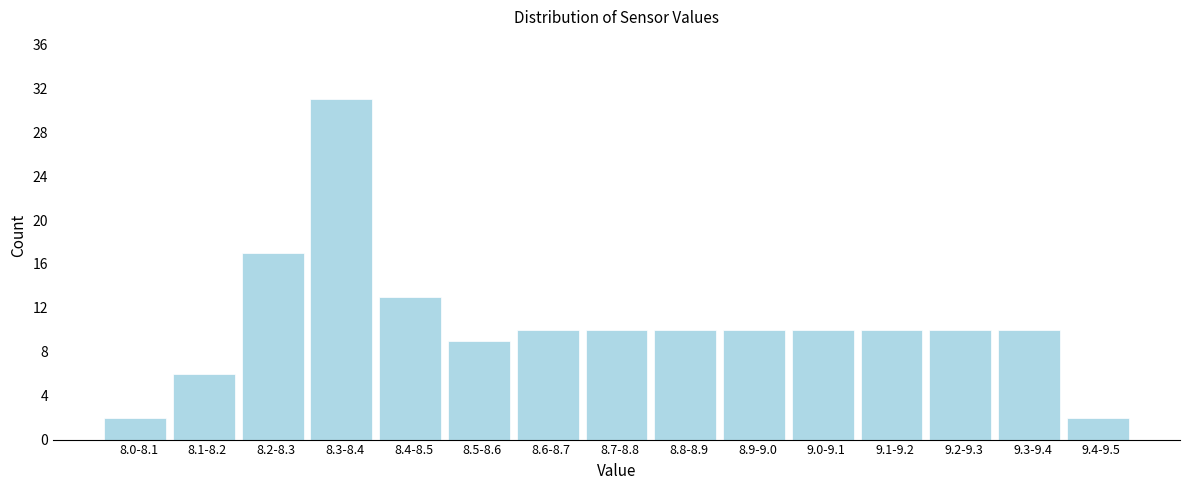

Reading left to right, list all the values displayed in this chart.

8.0-8.1=2	8.1-8.2=6	8.2-8.3=17	8.3-8.4=31	8.4-8.5=13	8.5-8.6=9	8.6-8.7=10	8.7-8.8=10	8.8-8.9=10	8.9-9.0=10	9.0-9.1=10	9.1-9.2=10	9.2-9.3=10	9.3-9.4=10	9.4-9.5=2